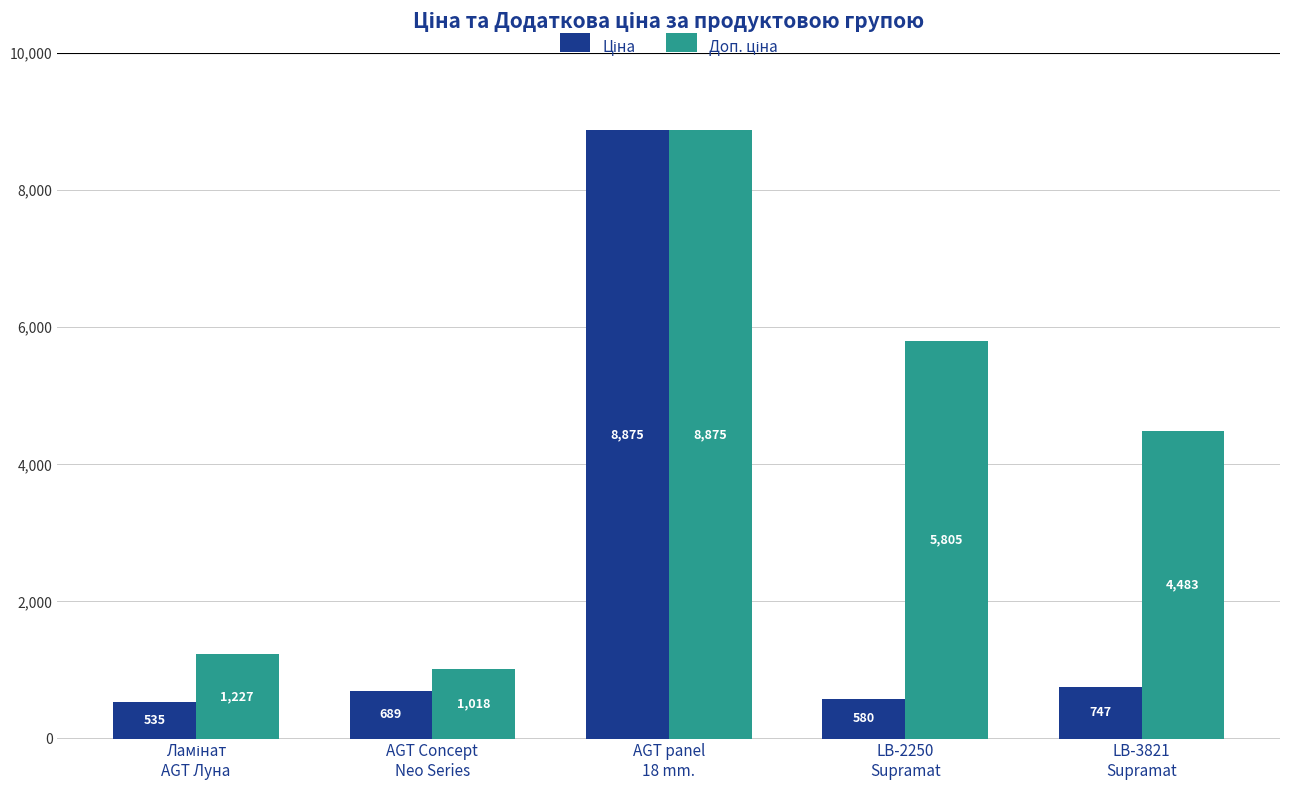

What is the minimum value shown in the chart?

535.4